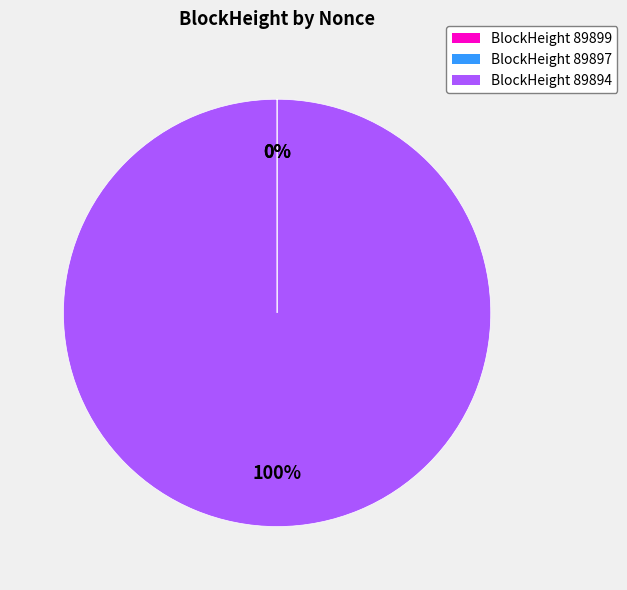

How much of the chart is everything except 89899?

100.0%